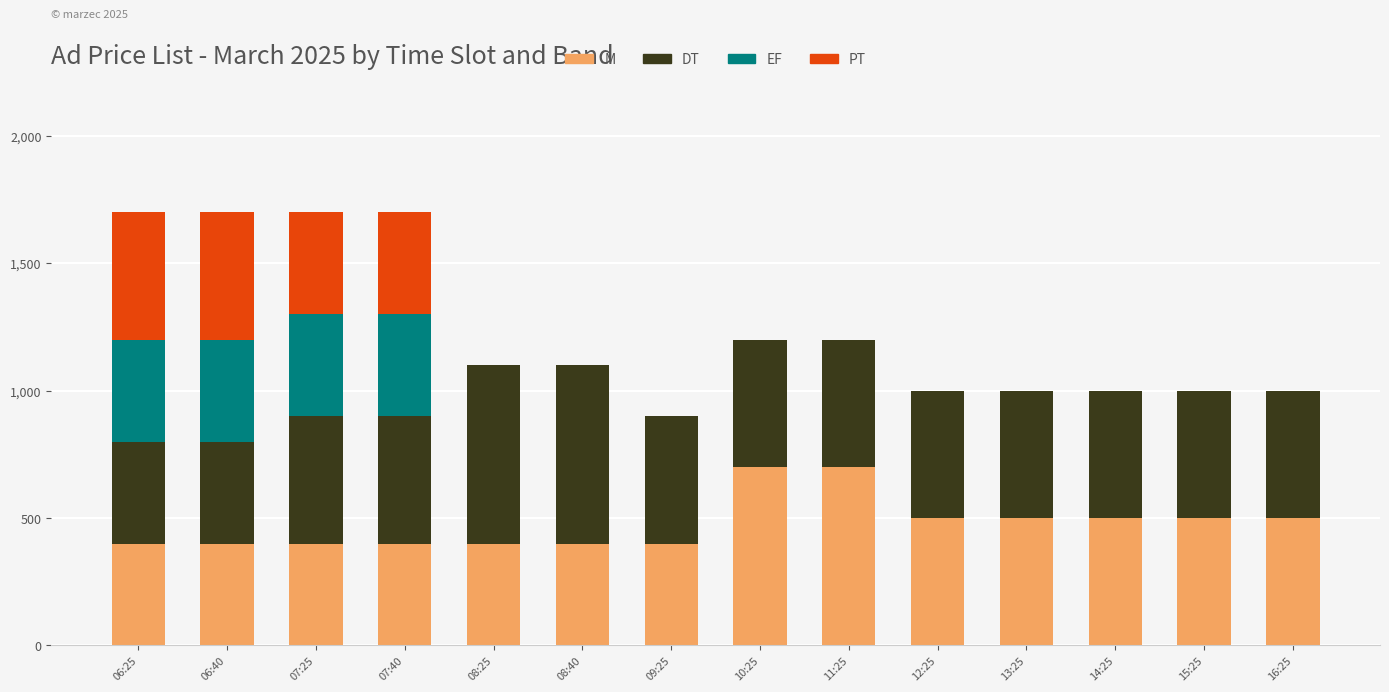

The value of M at 08:40 is 400. True or false?

True